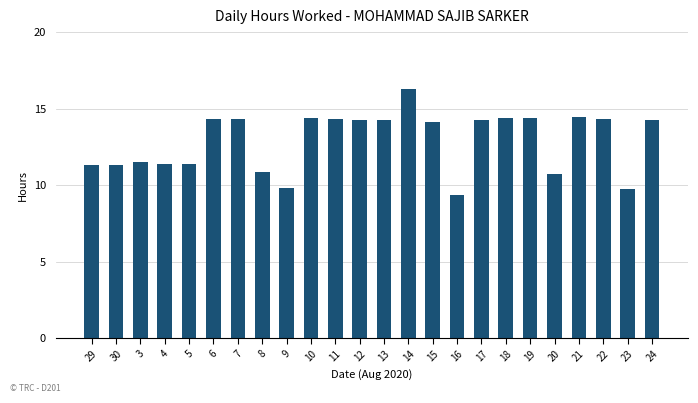

Approximately how many times larger is the value at 15 compared to 8?

1.3